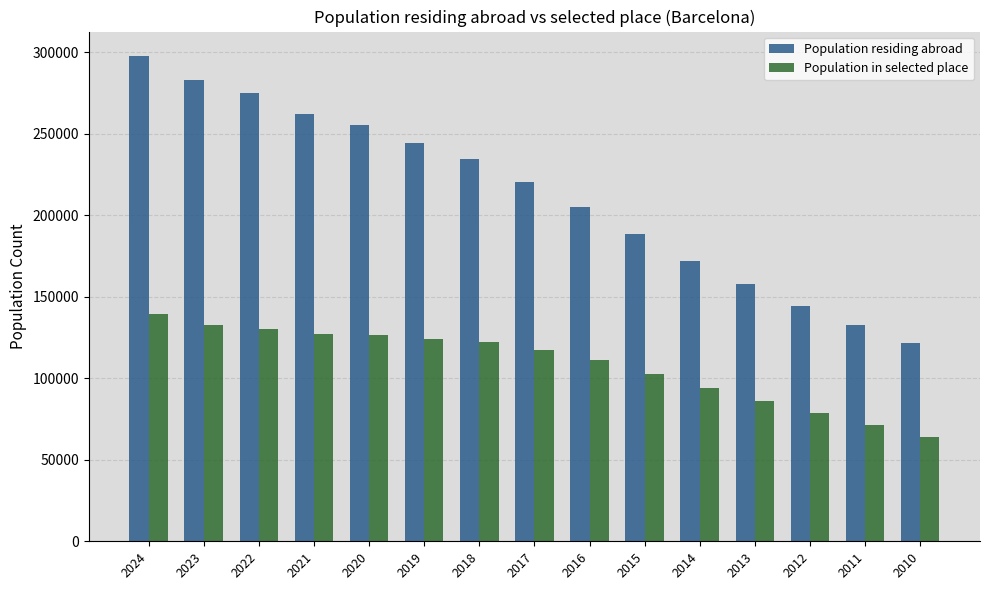

What is the sum of the Population residing abroad values at 2014 and 2020?

427881